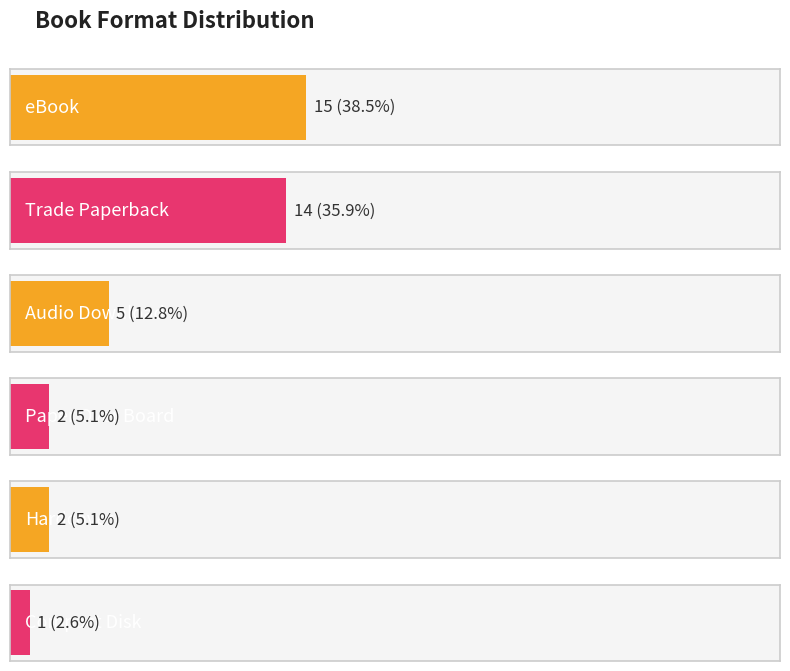

What is the label of the 2nd bar from the right?

Hardcover